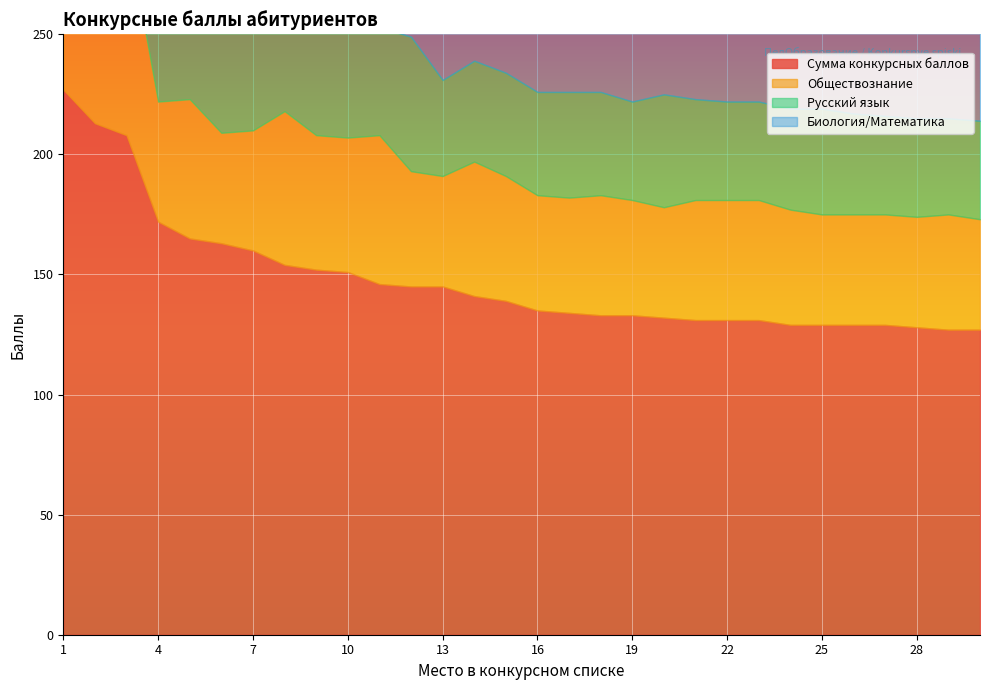

What is the value of the Сумма конкурсных баллов point at the 23rd from the left?

131